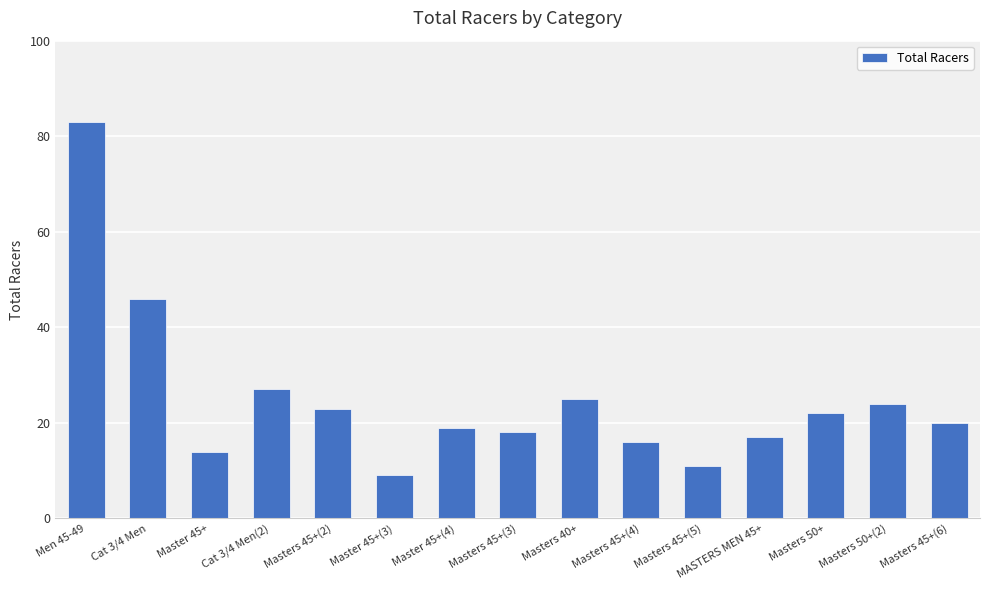

What is the ratio of the value at MASTERS MEN 45+ to the value at Masters 45+(4)?

1.1